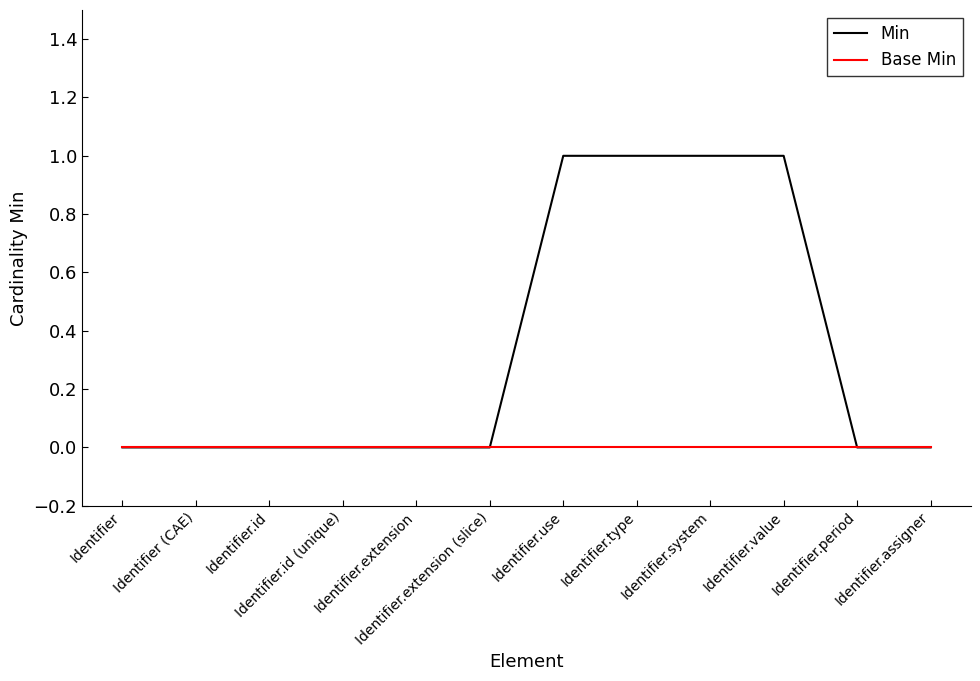

True or false: Min has a value of 0 at Identifier.value.

False